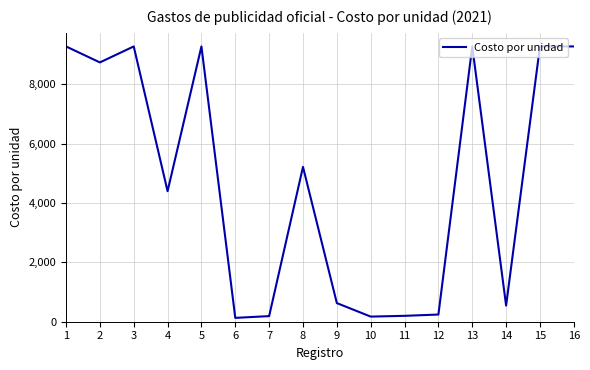

At which category does the data reach its first local peak?

3